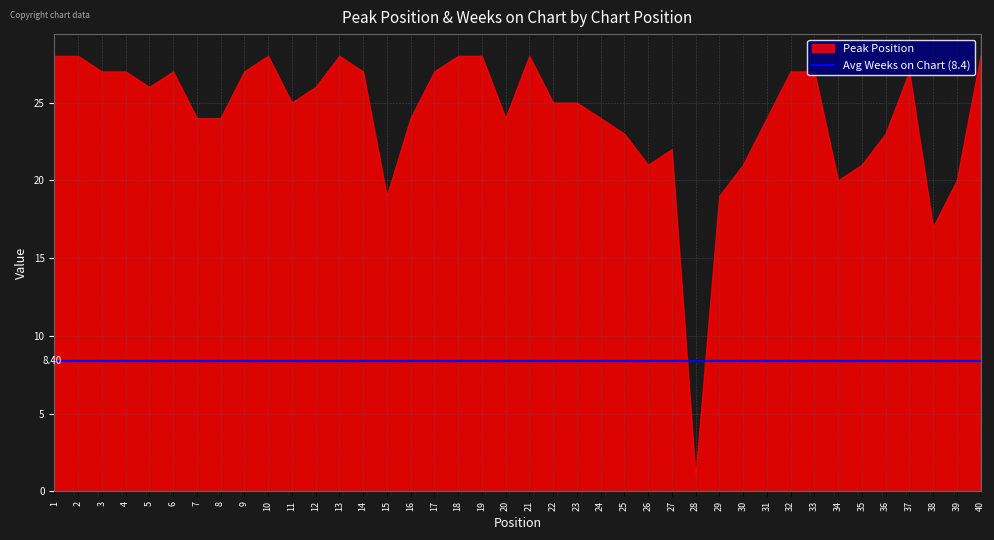

What are all the series names shown in the legend?

Peak Position, Weeks on Chart